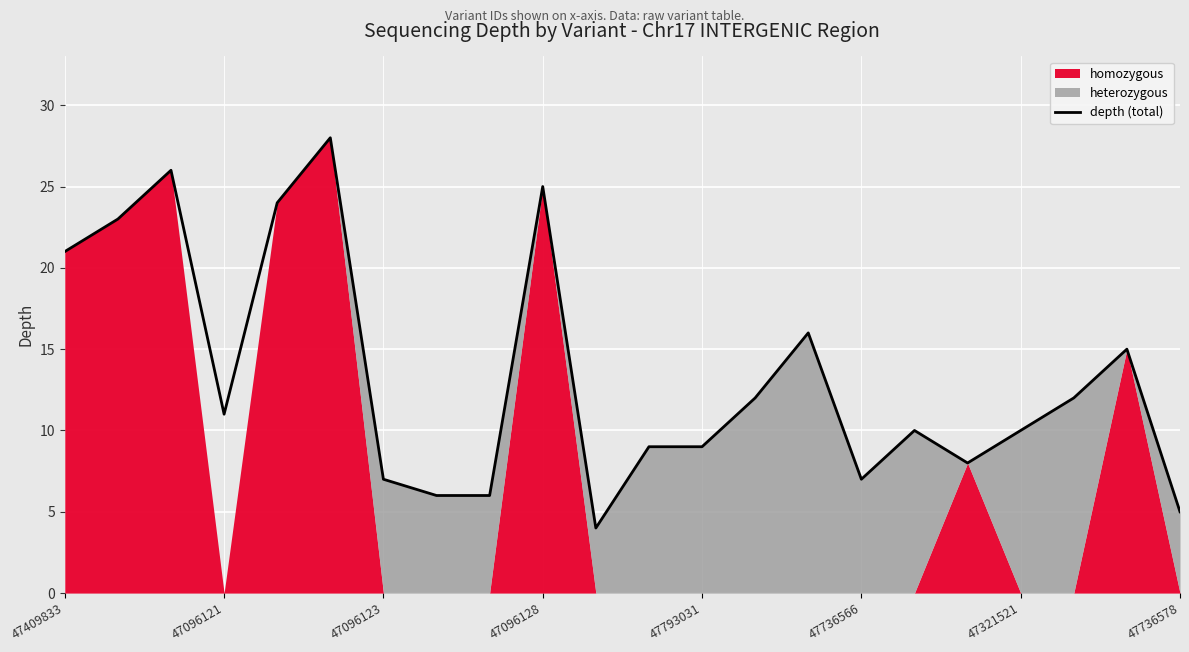

Is it true that depth (total) equals 5 at 47736578?

True